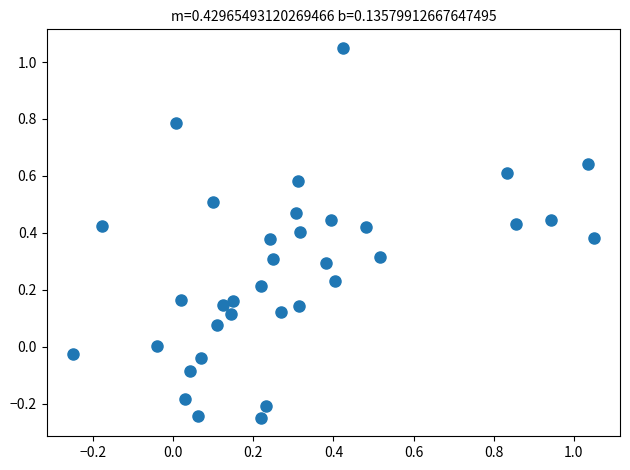

What is the range of X values (max minus min)?

1.3